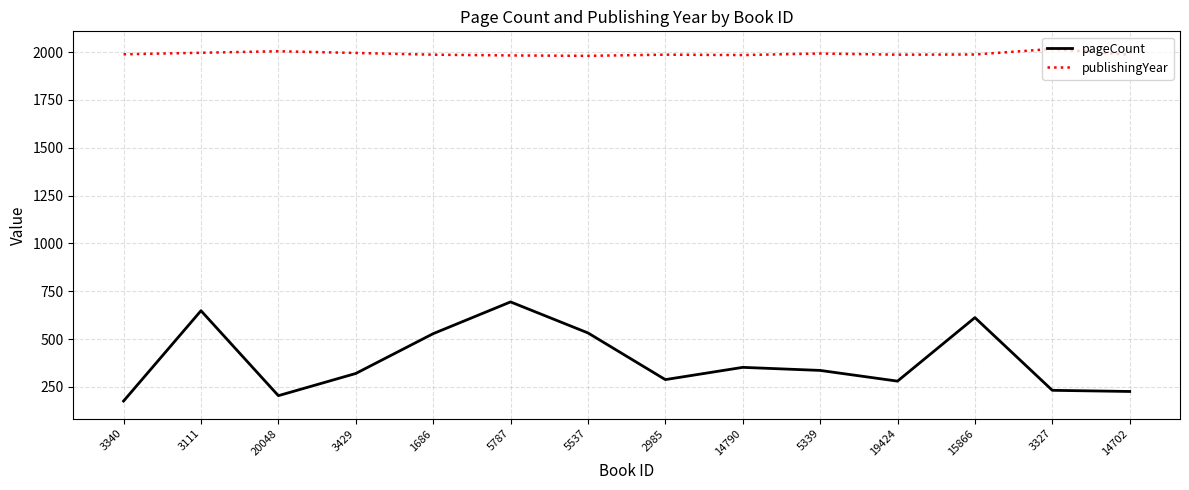

Is this an area chart (filled region under the line)?

No